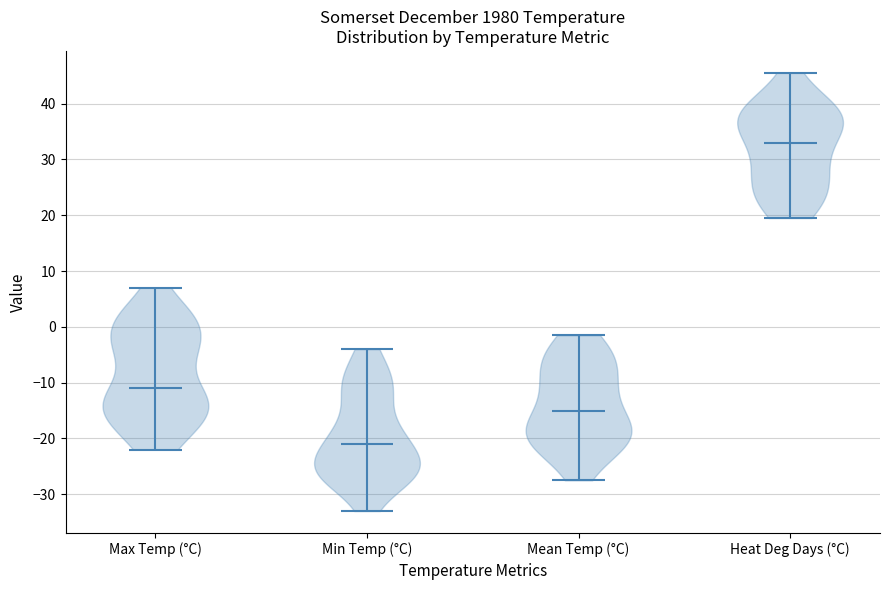

What is the highest point the violin for Mean Temp (°C) reaches on the y-axis? The values are not printed on the chart, so give them approximately, as read against the axis.

-1